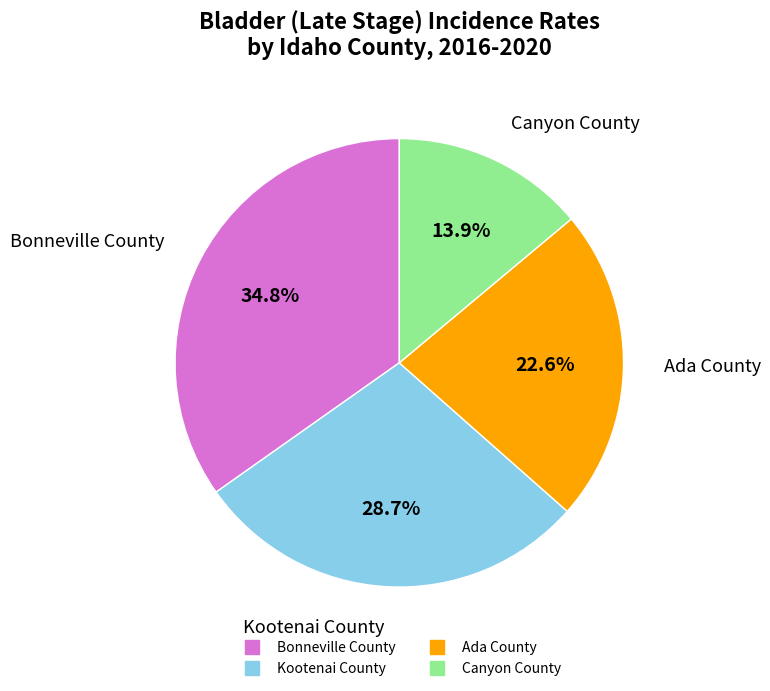

Does Bonneville County represent more than half of the total?

No